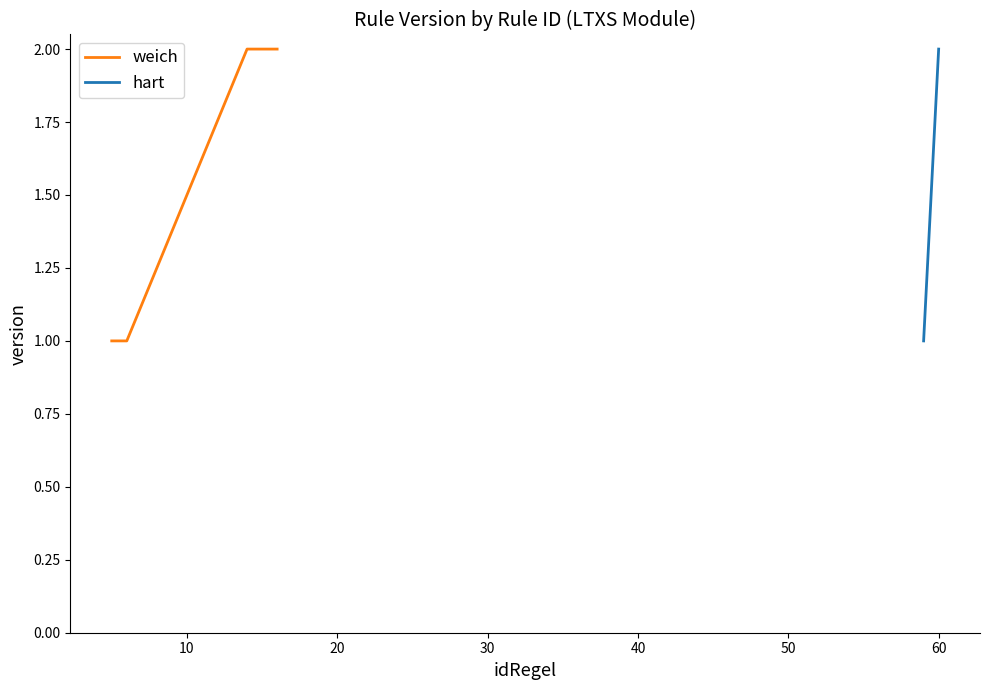

What is the value of the 12th point from the left?

2